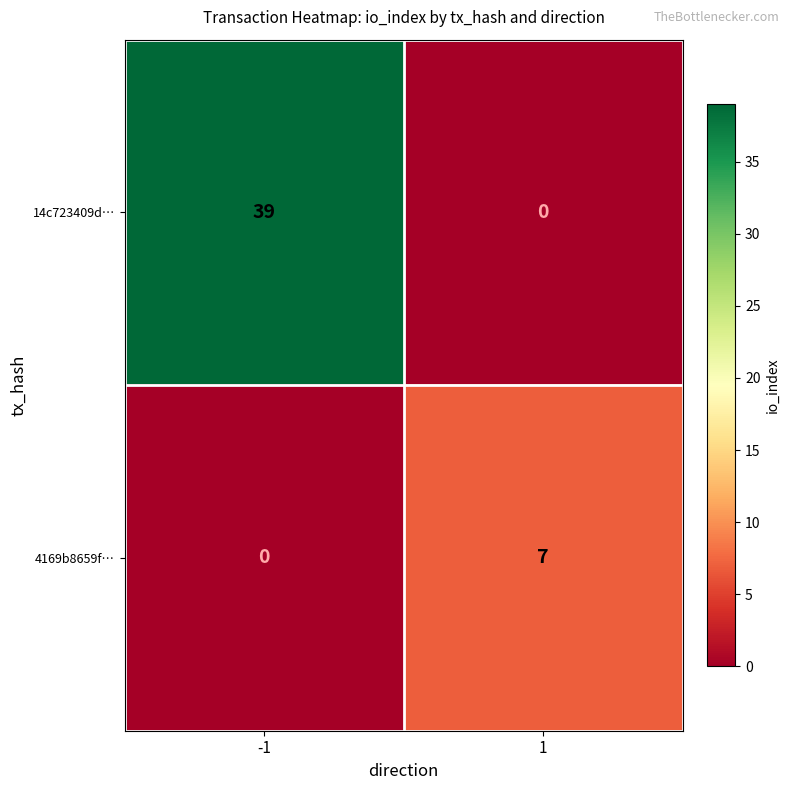

What is the difference between the highest and lowest values at -1?

39